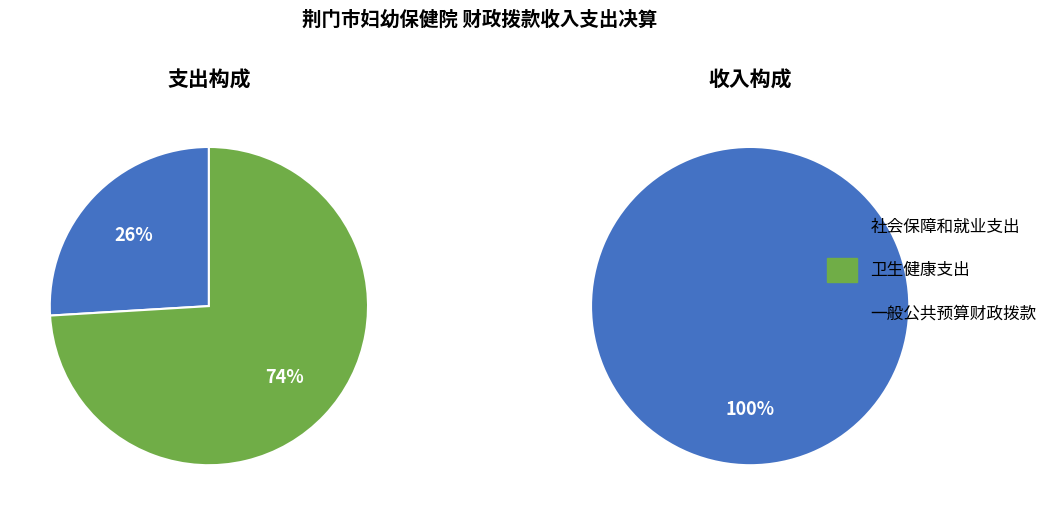

True or false: 1 accounts for 13% of the total.

False